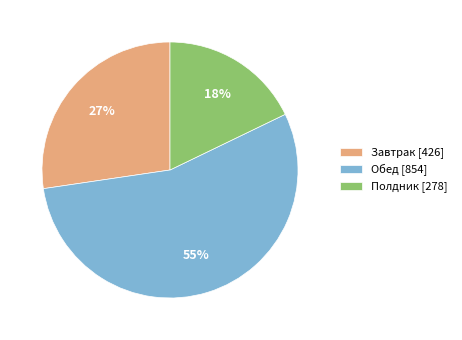

To the nearest percent, what portion does Завтрак represent?

27%